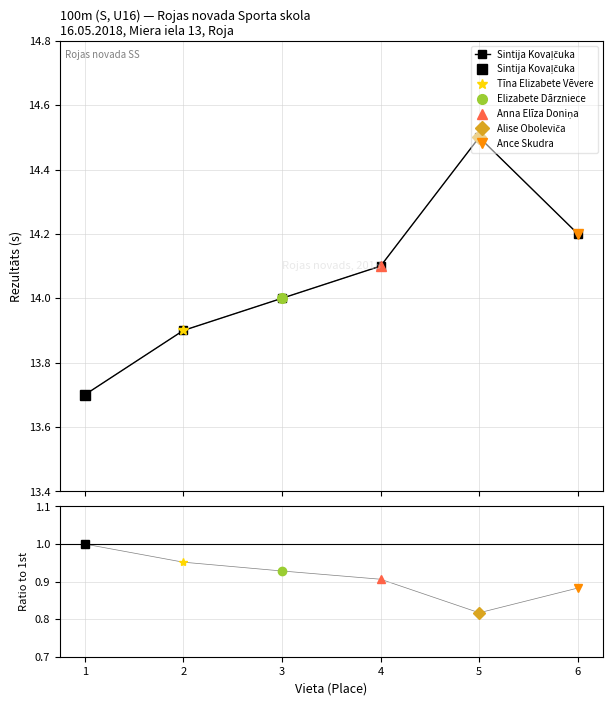

Which label corresponds to the smallest value in the chart?

1